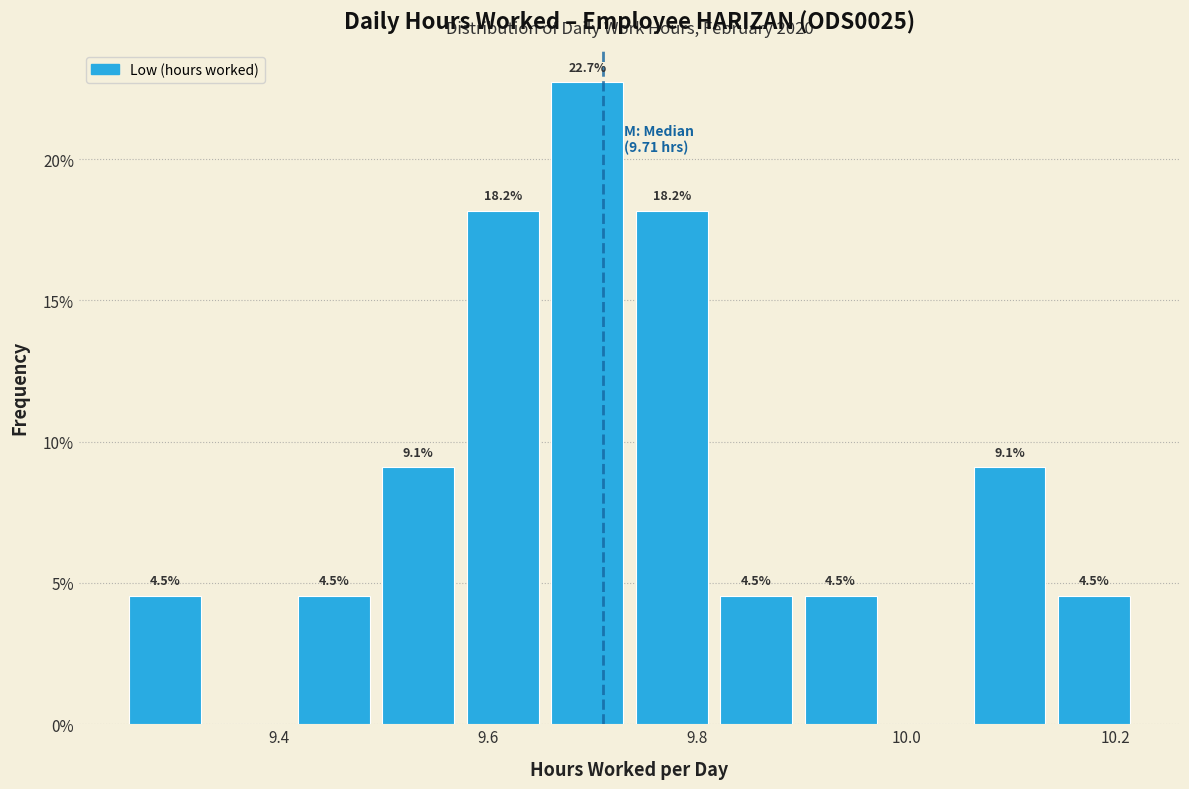

Over which range of the x-axis is the bar tallest?

9.66 to 9.74